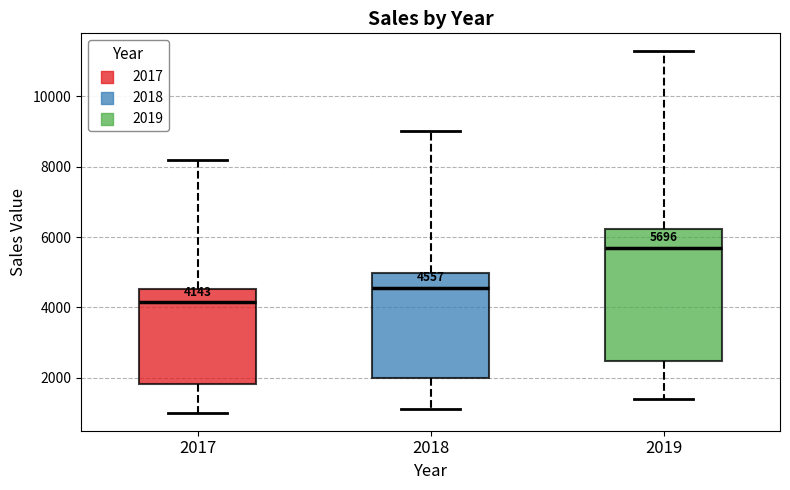

Comparing the boxes themselves (not the whiskers), which one is the tallest?

2019